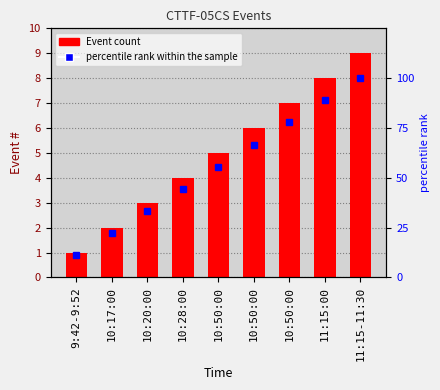

Which series has the widest spread of values?

percentile rank within the sample